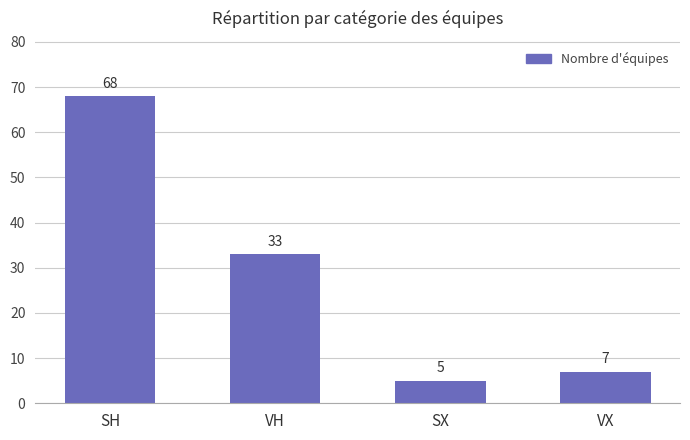

How many values are below 33?

2